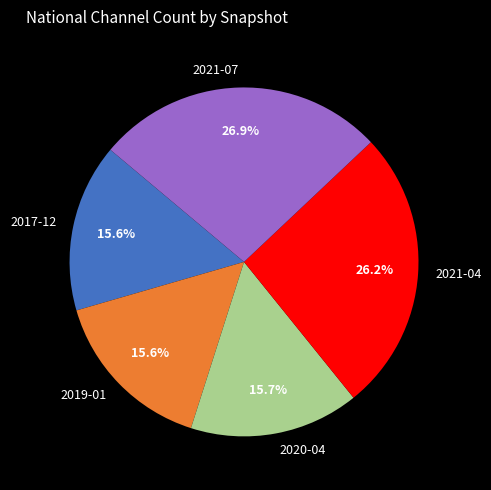

Which category has the biggest portion of the pie?

2021-07